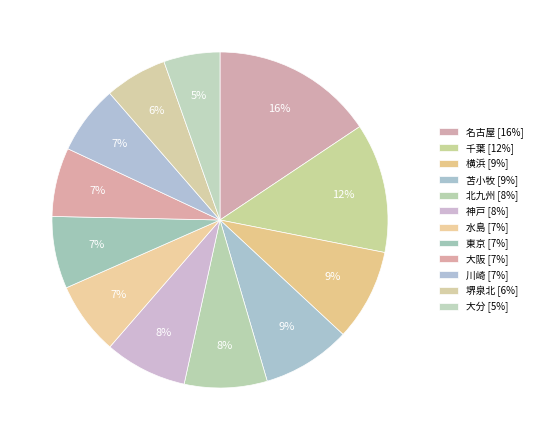

Is there any slice that represents more than half of the pie?

No